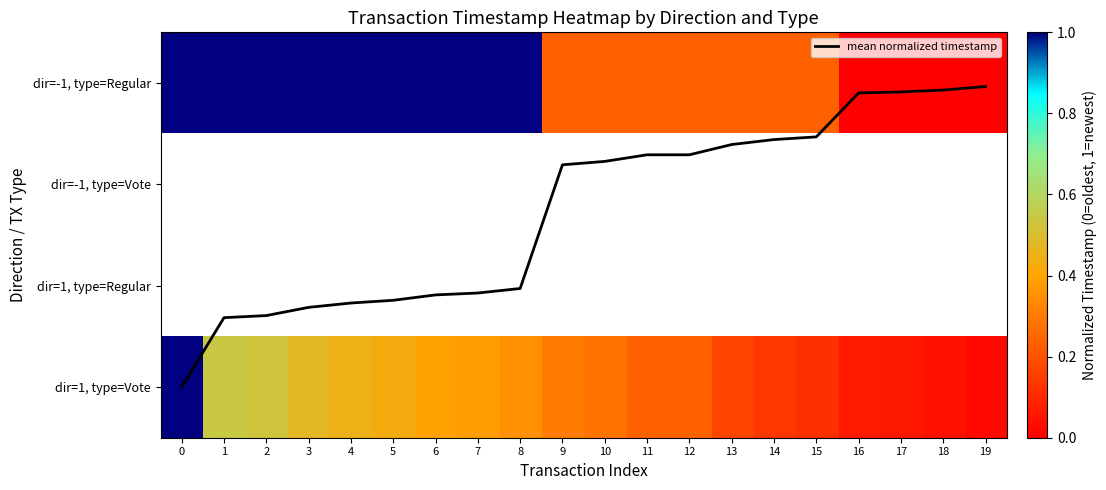

Which series changed the most between 9 and 16?

mean normalized timestamp